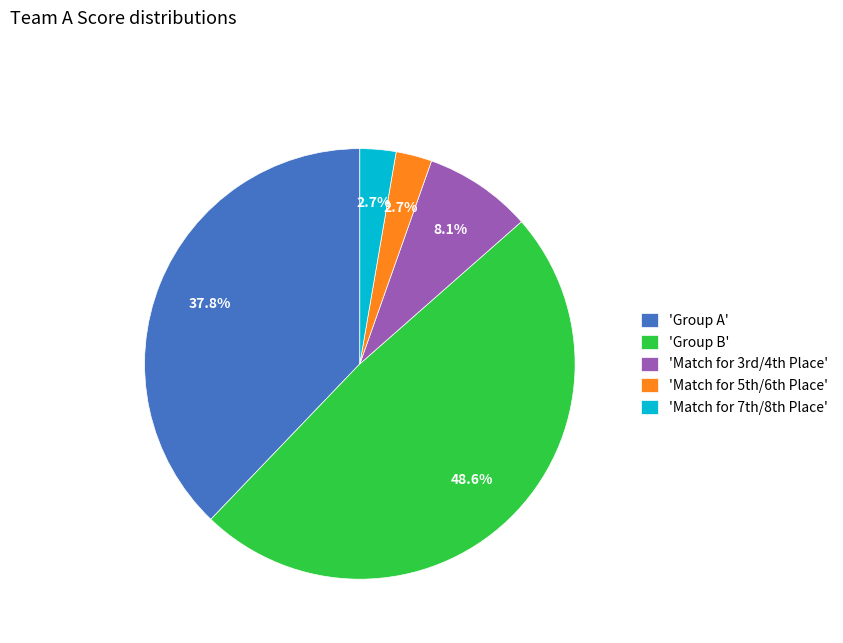

To the nearest percent, what is the difference between the largest and smallest slice percentages?

46%